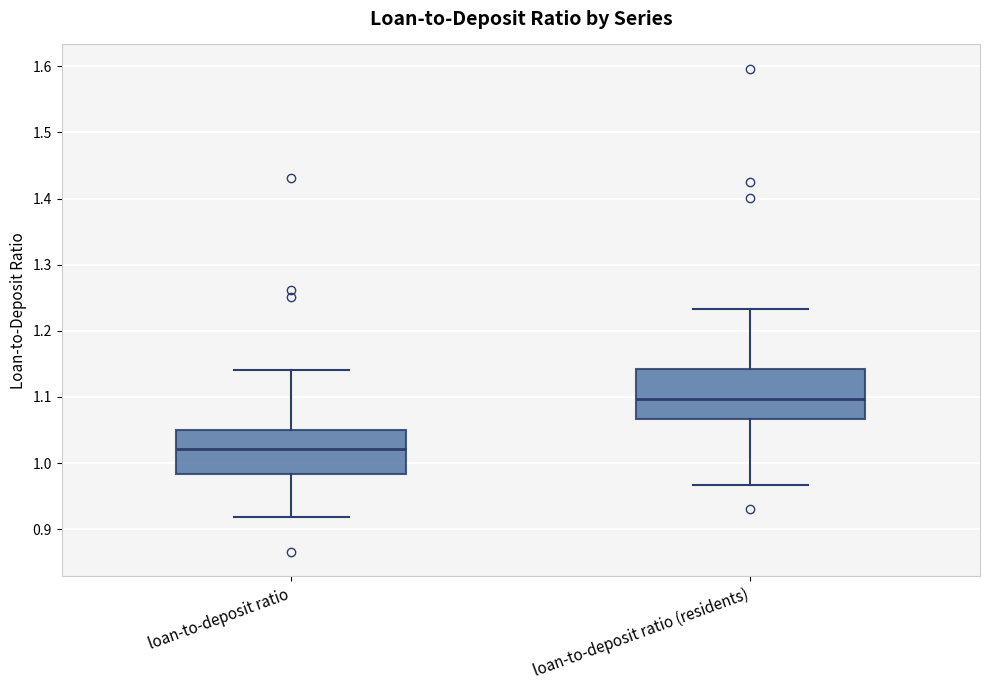

Which box's median line is the lowest?

loan-to-deposit ratio